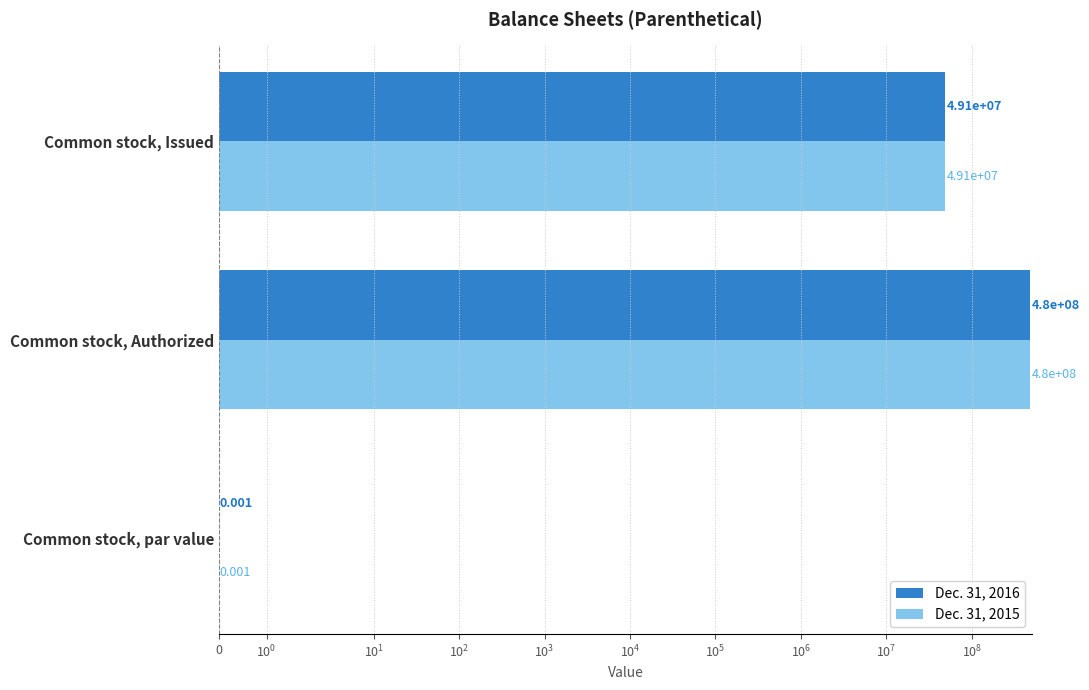

Which series changed the most between Common stock, Authorized and Common stock, Issued?

Dec. 31, 2016